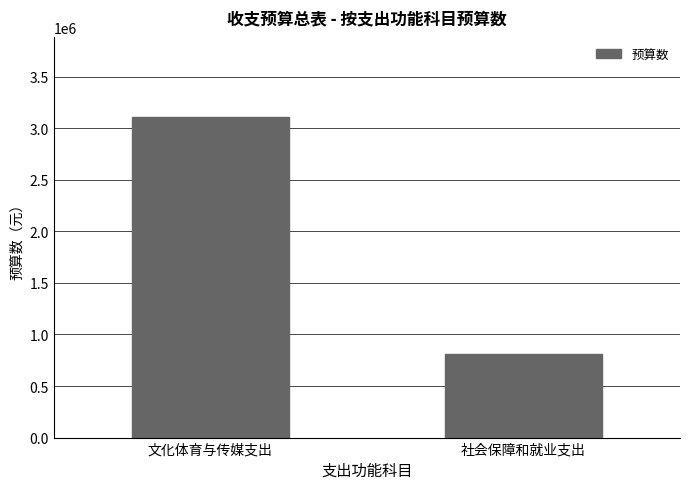

What is the average value?

1957903.7